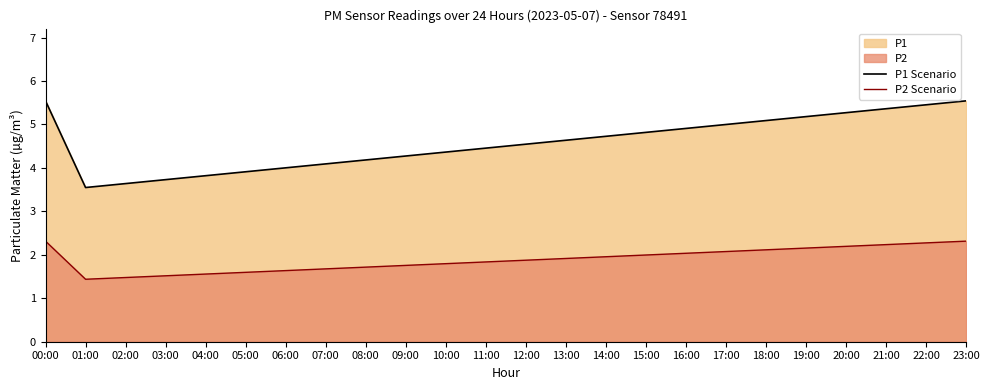

Read the P2 Scenario value at 17:00.

2.1